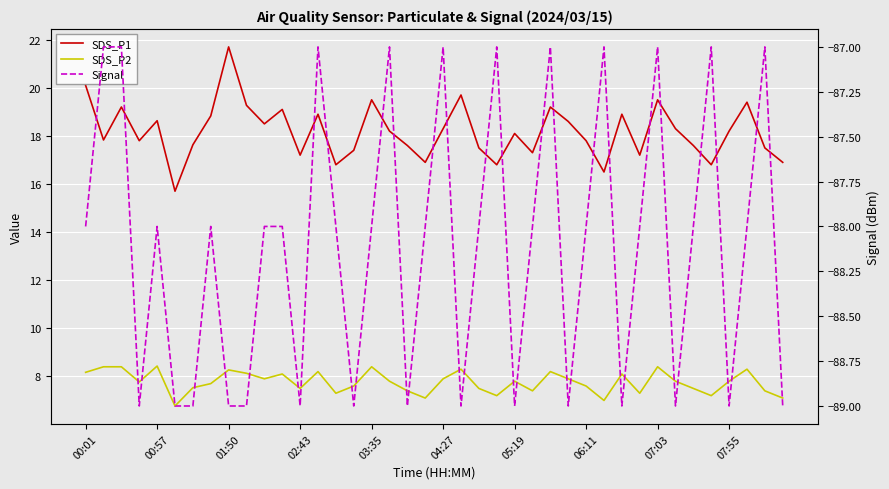

What position from the left is 01:50?

3